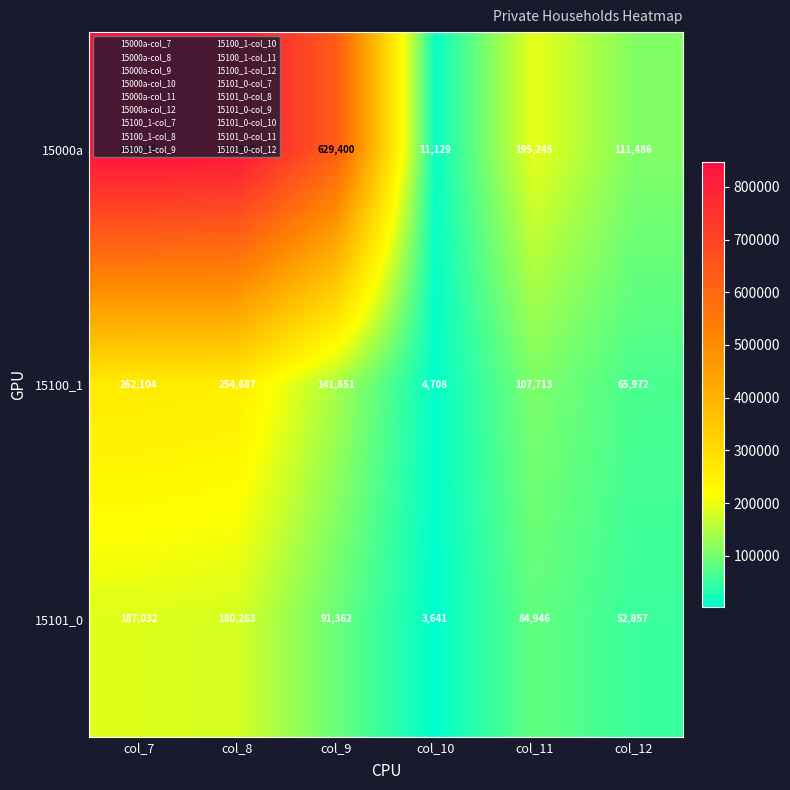

At which label does 15000a first exceed 629400?

col_7